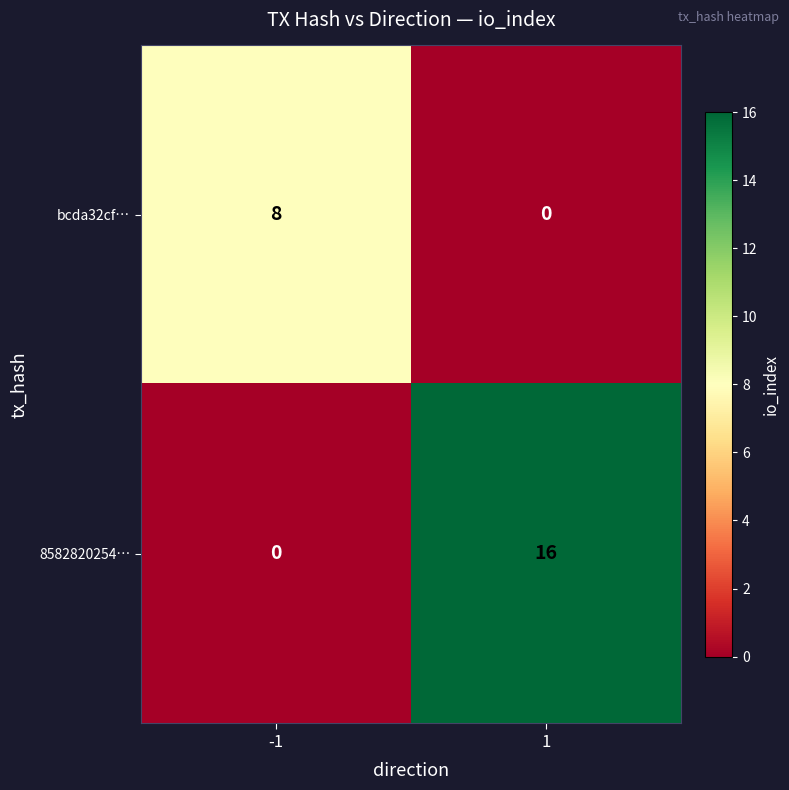

What is the maximum value for bcda32cf…?

8